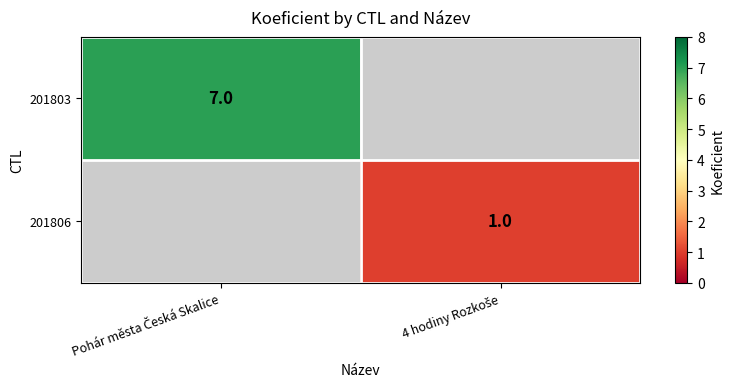

Which category has the highest value across all series?

Pohár města Česká Skalice